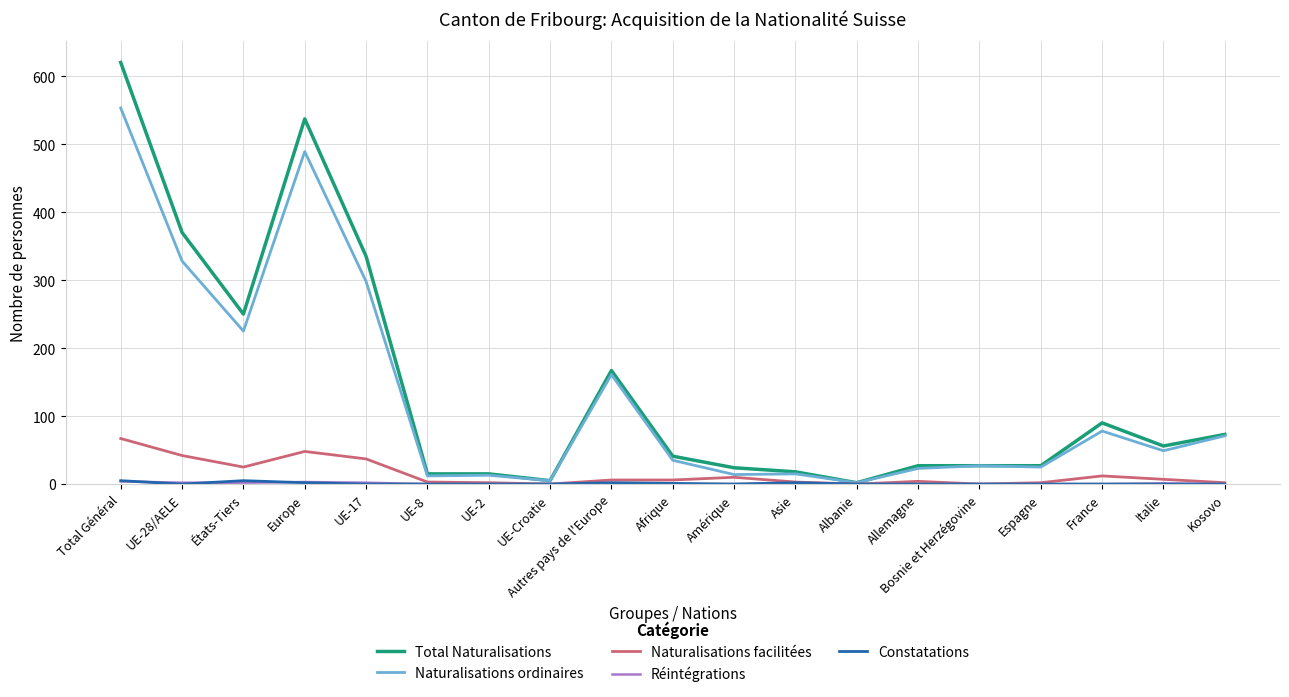

What is the greatest value displayed?

620